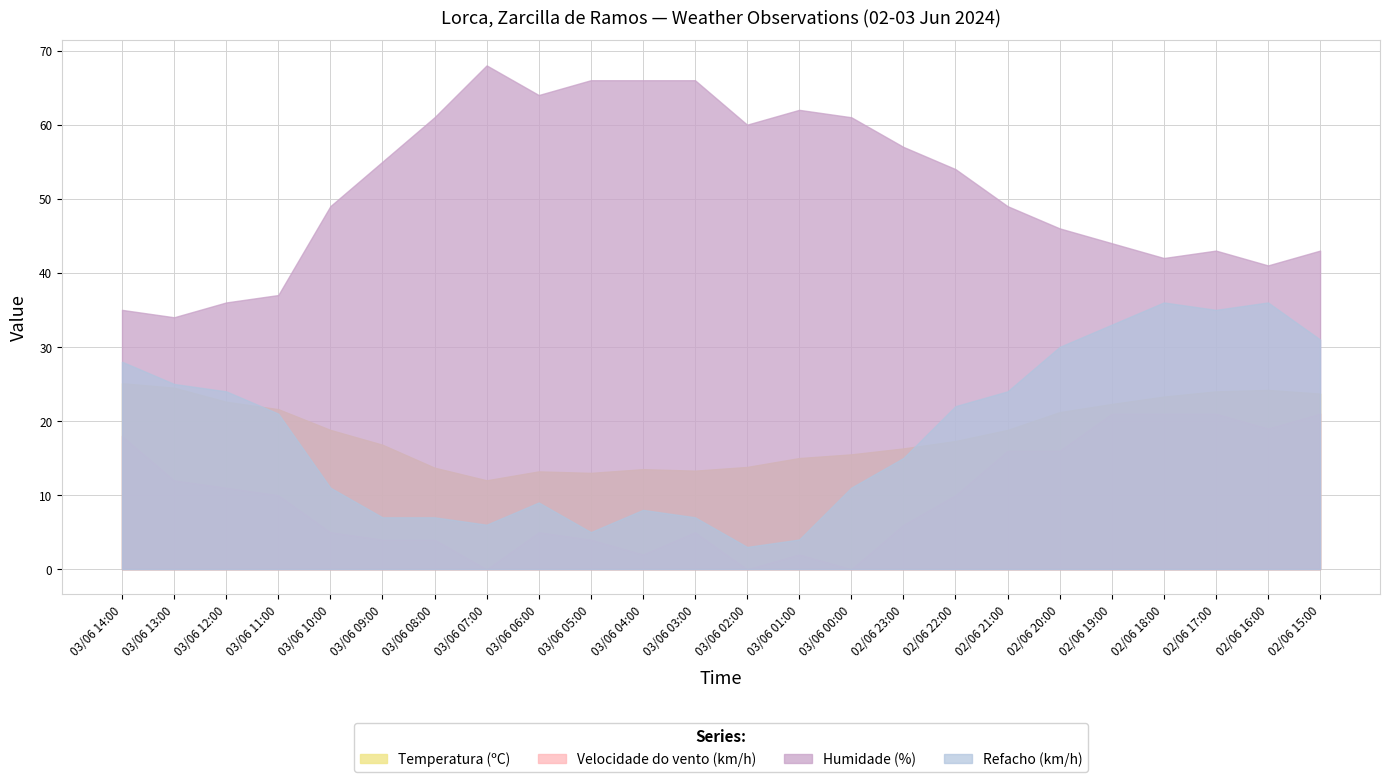

At which category does Velocidade do vento (km/h) reach its first local valley?

03/06 07:00